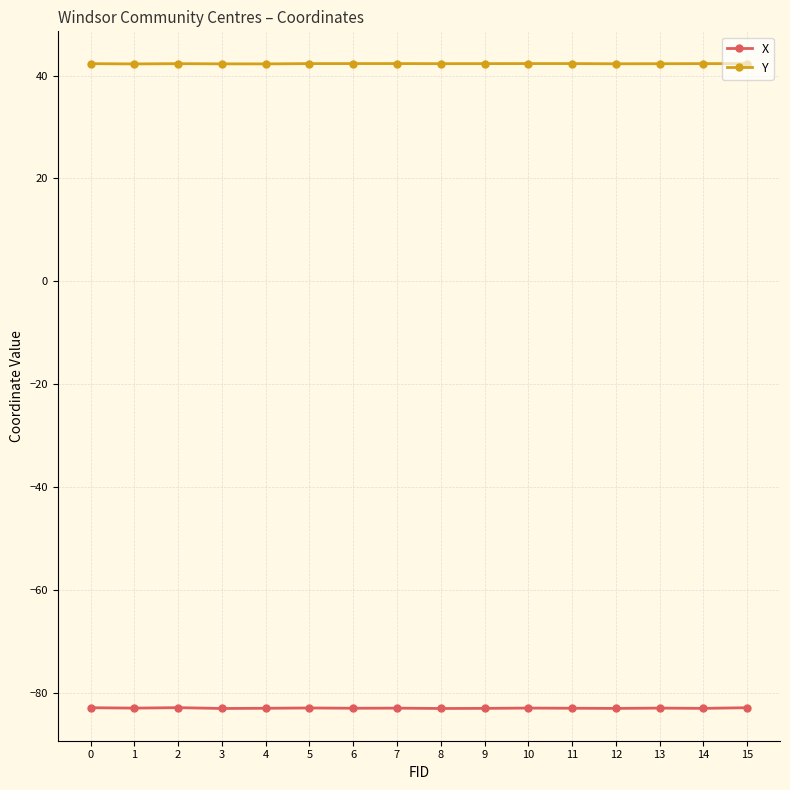

What is the maximum value shown in the chart?

42.3